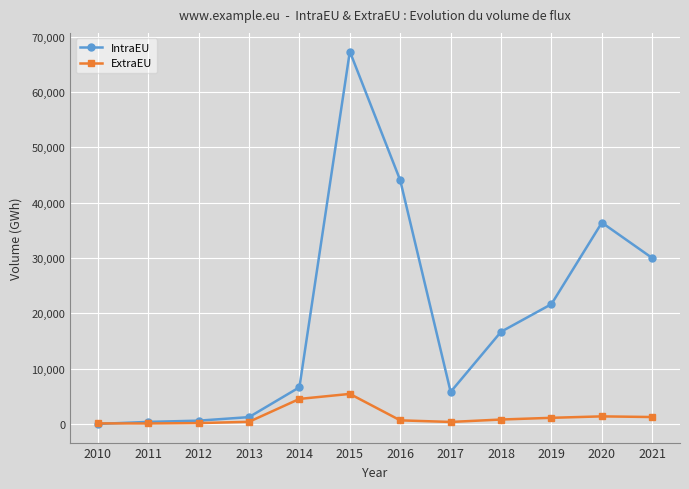

How many data points does each series have?

12